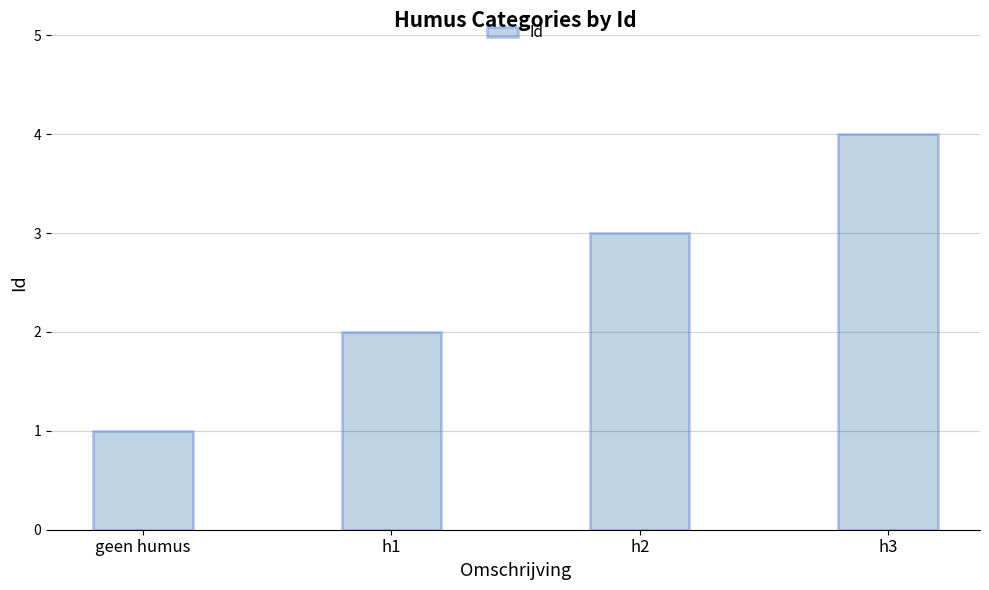

What is the greatest value displayed?

4